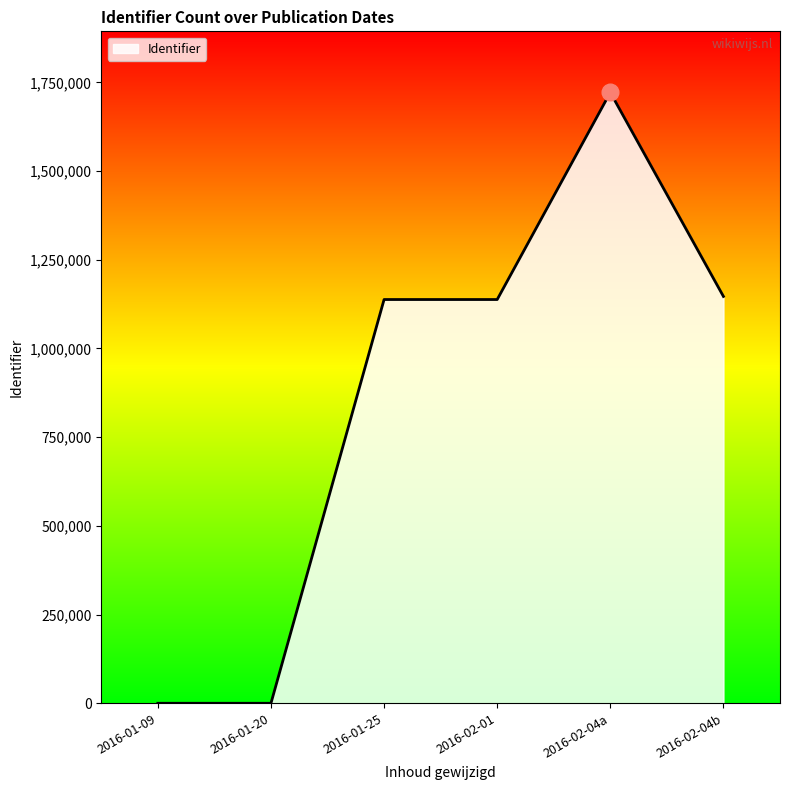

Does the chart have visible grid lines?

No